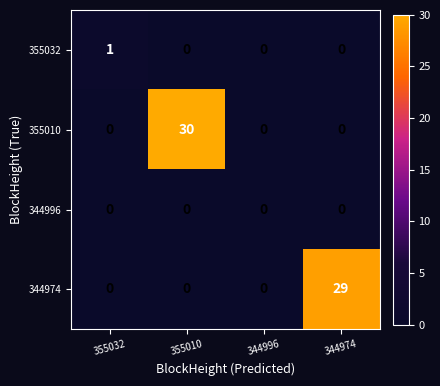

What is the greatest value displayed?

30